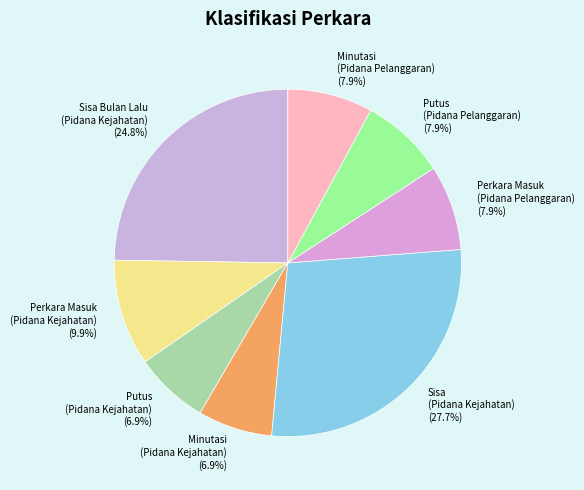

What is the largest slice in the pie chart?

Sisa (Pidana Kejahatan) (27.7%)